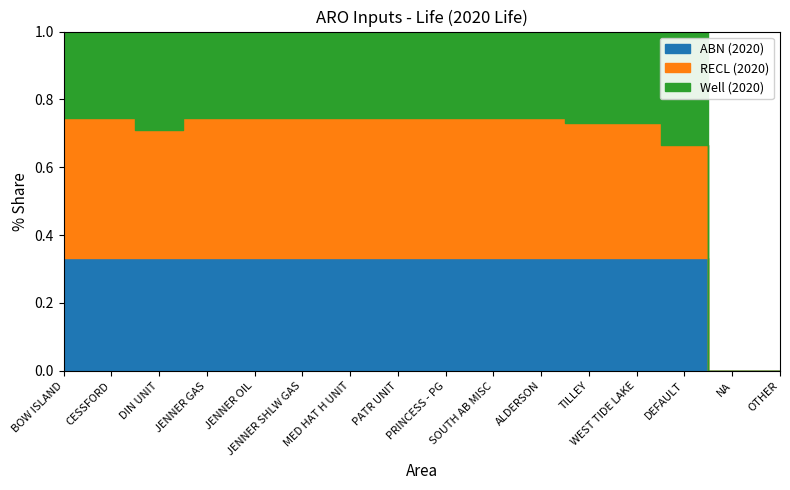

True or false: ABN (2020) and RECL (2020) cross at least once.

False